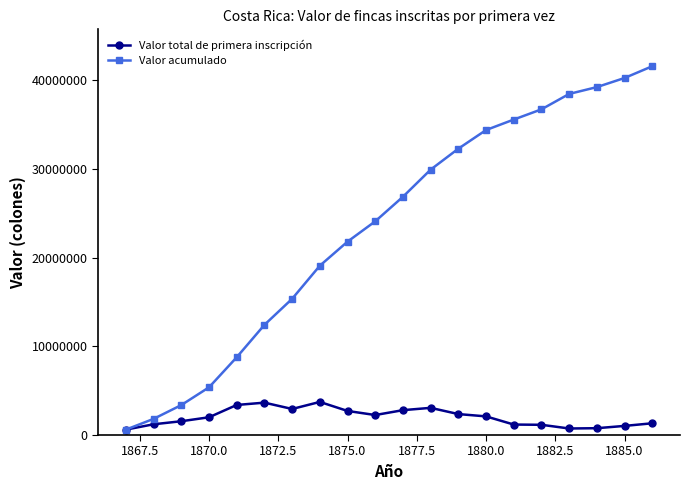

In Valor total de primera inscripción, how many points are lower than both neighbors (excluding endpoints)?

3